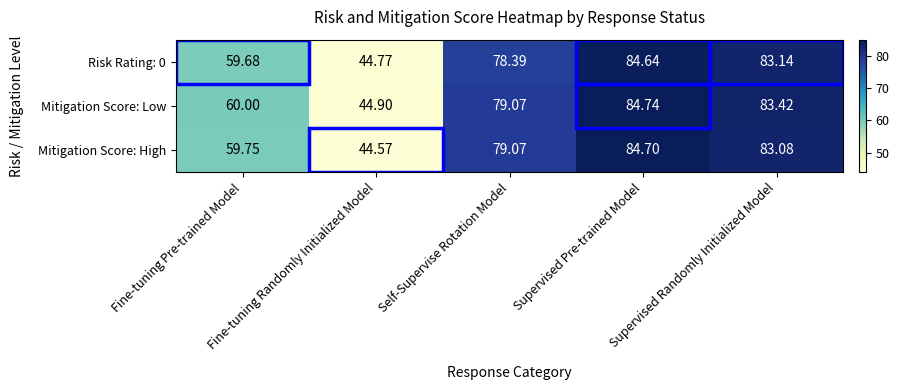

At which label does Mitigation Score: Low first exceed 79?

Self-Supervise Rotation Model